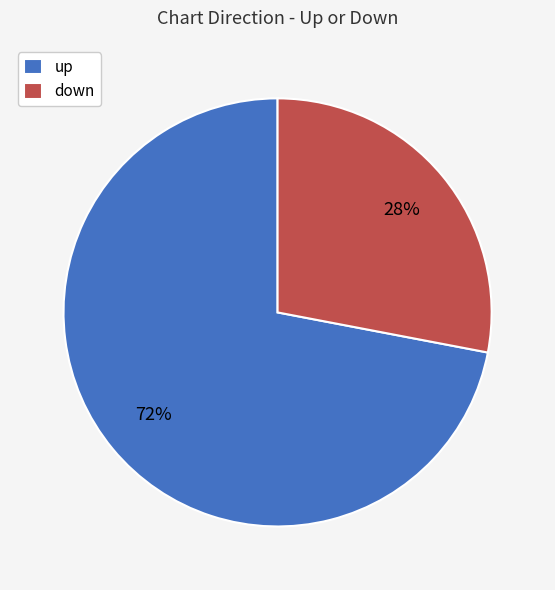

To the nearest percent, what is the combined percentage of up and down?

100%